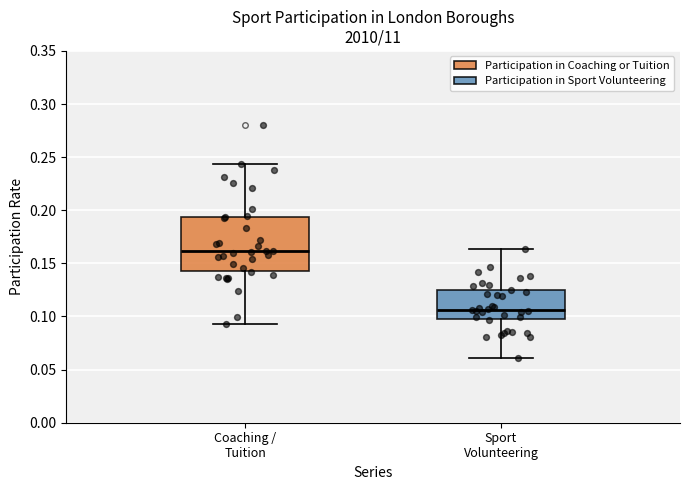

Reading left to right, read every box against the y-axis: the position of its median line, the range the box covers, and the ends of its whiskers. The values are not printed on the chart, so give them approximately, as read against the axis.

Coaching / Tuition: median 0.160, box 0.145 to 0.195, whiskers 0.095 to 0.245
Sport Volunteering: median 0.105, box 0.100 to 0.125, whiskers 0.060 to 0.165